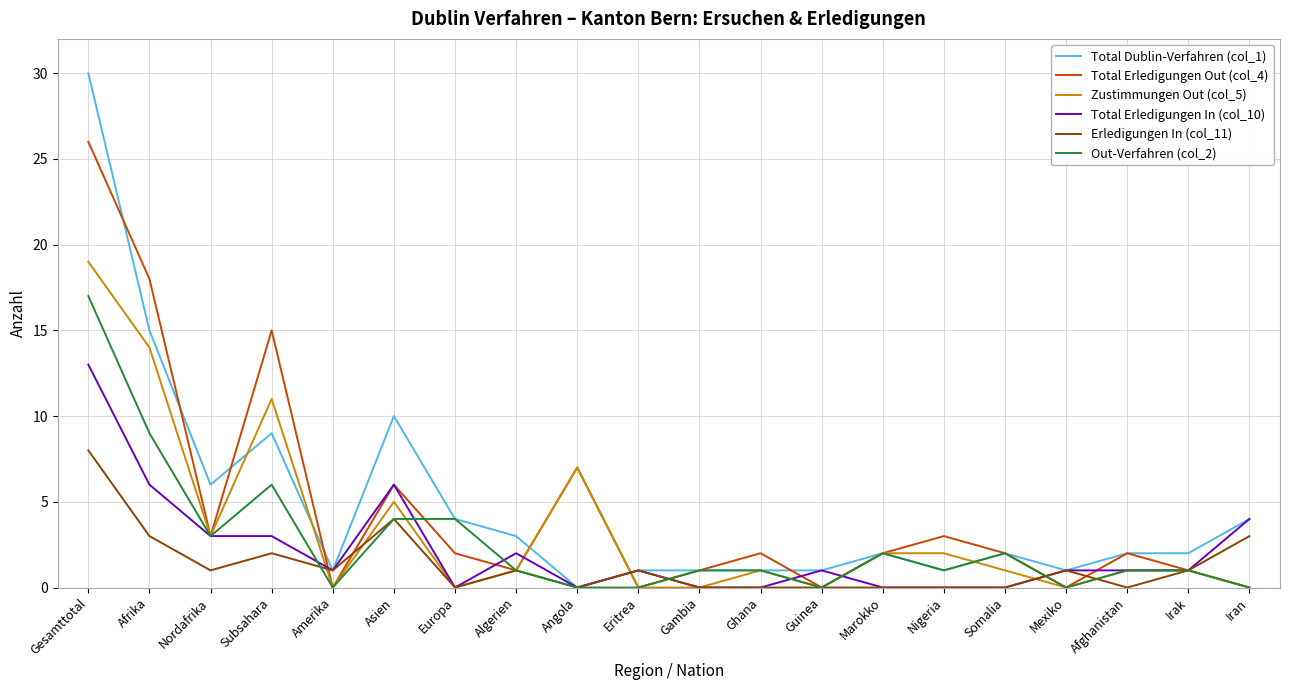

What is the difference between the maximum and second lowest values in the Total Erledigungen Out (col_4) series?

26